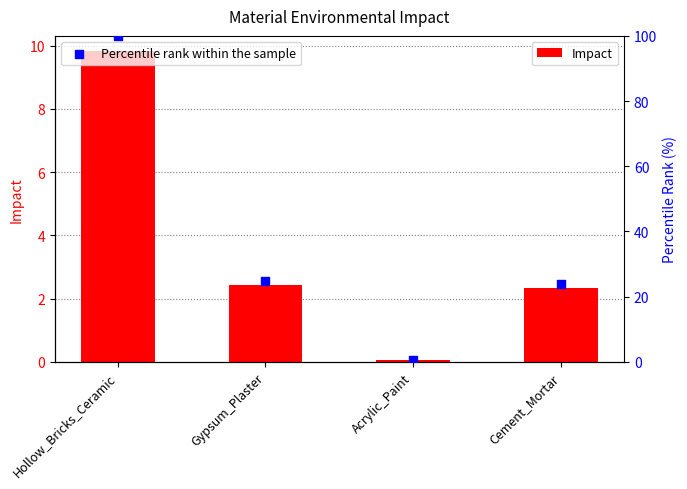

What are all the series names shown in the legend?

Impact, Percentile rank within the sample